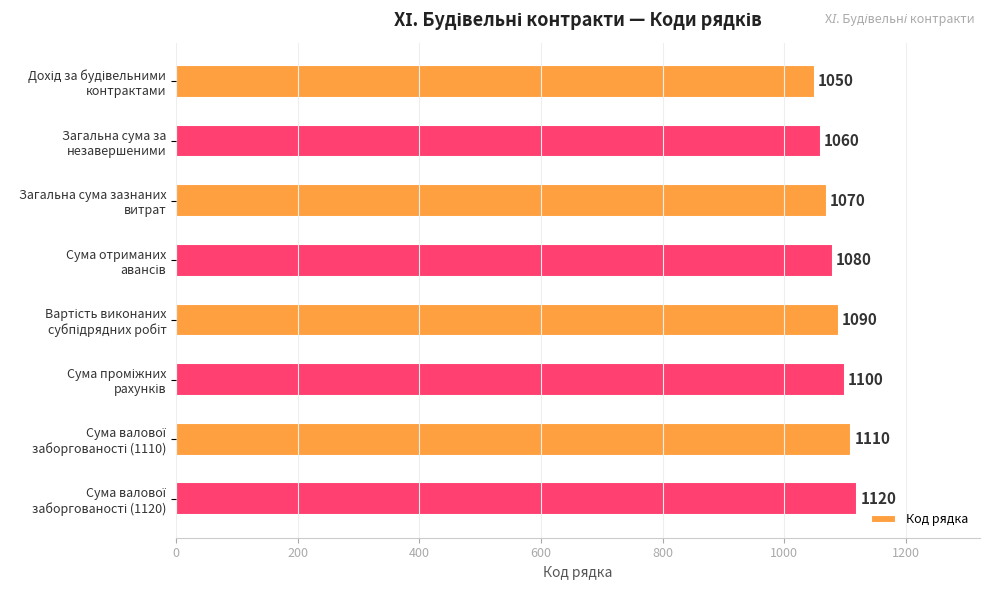

How many bars are there in total?

8